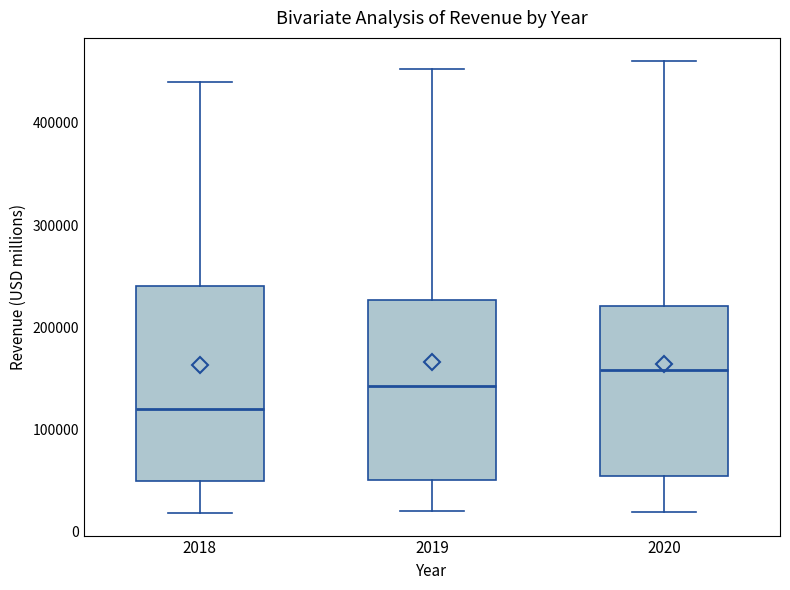

Where does the upper whisker of the box at x = 2020 end on the y-axis? The values are not printed on the chart, so give them approximately, as read against the axis.

460000